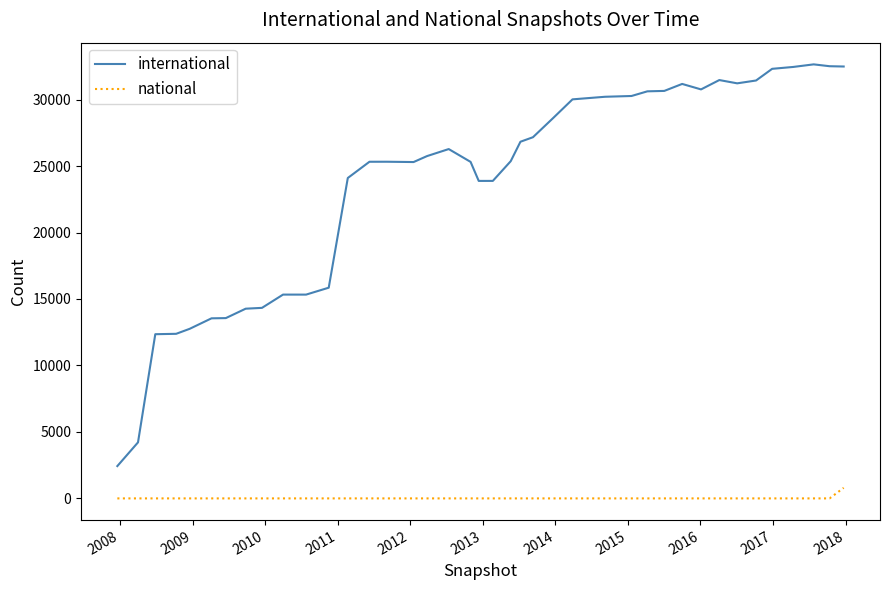

True or false: national and international intersect in this chart.

False